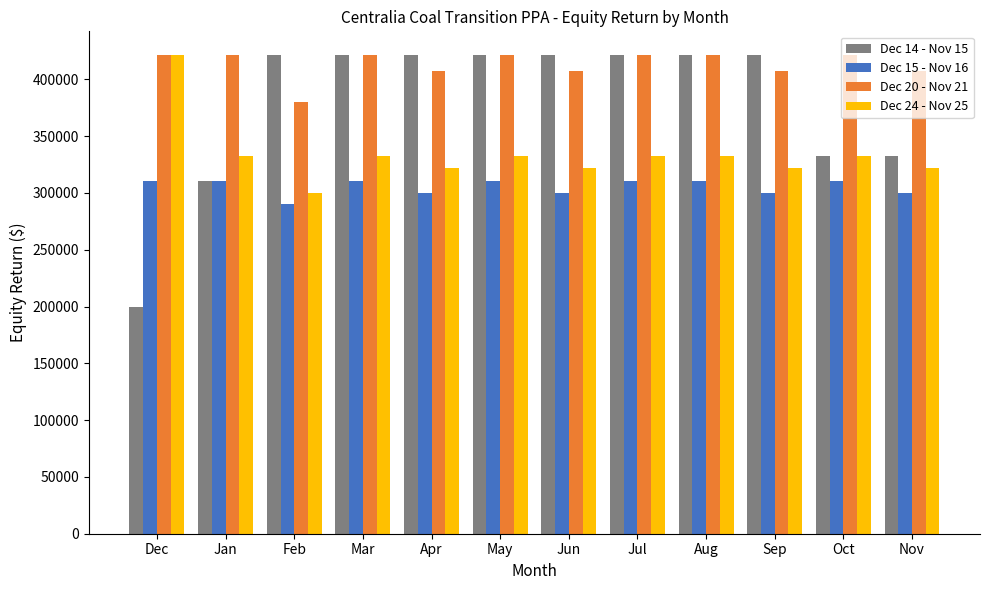

The value of Dec 14 - Nov 15 at Jan is 310396.8. True or false?

True